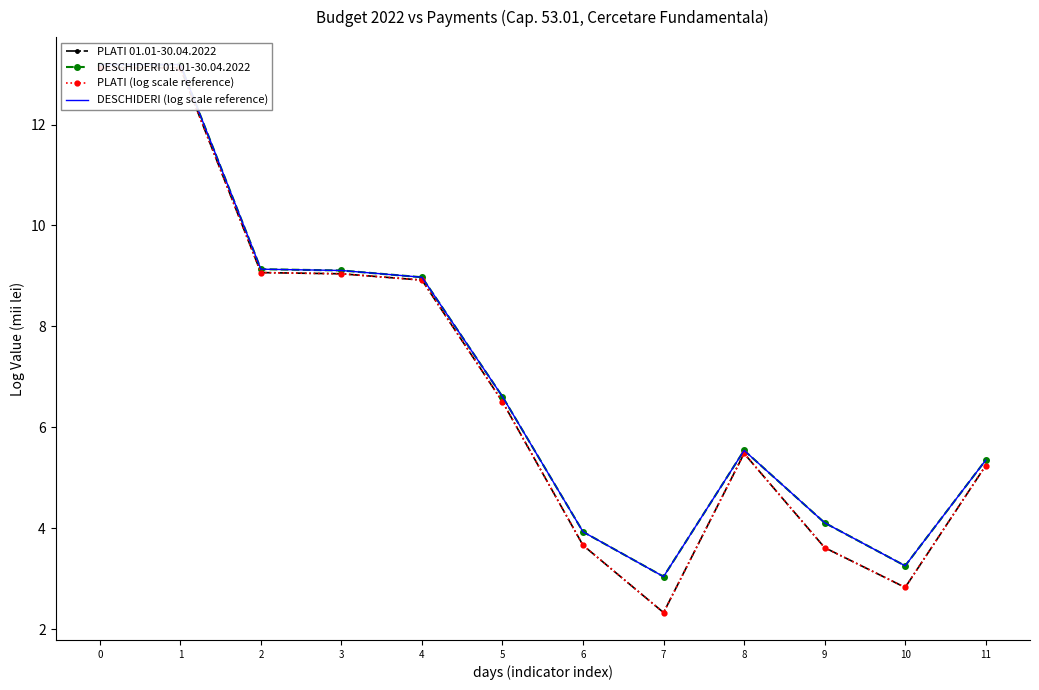

What is the sum of the PLATI 01.01-30.04.2022 values at 7 and 6?

6.0